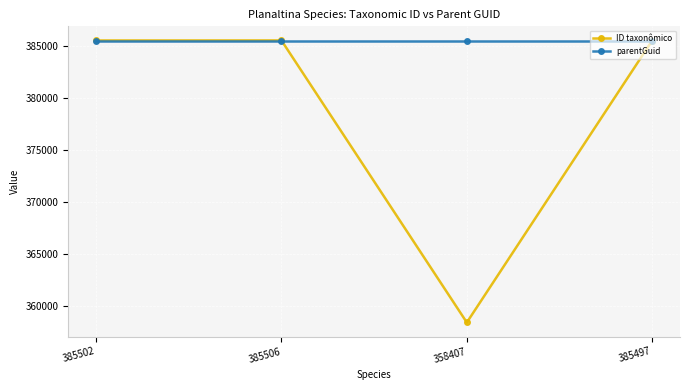

At how many categories does at least one series exceed 364453?

4